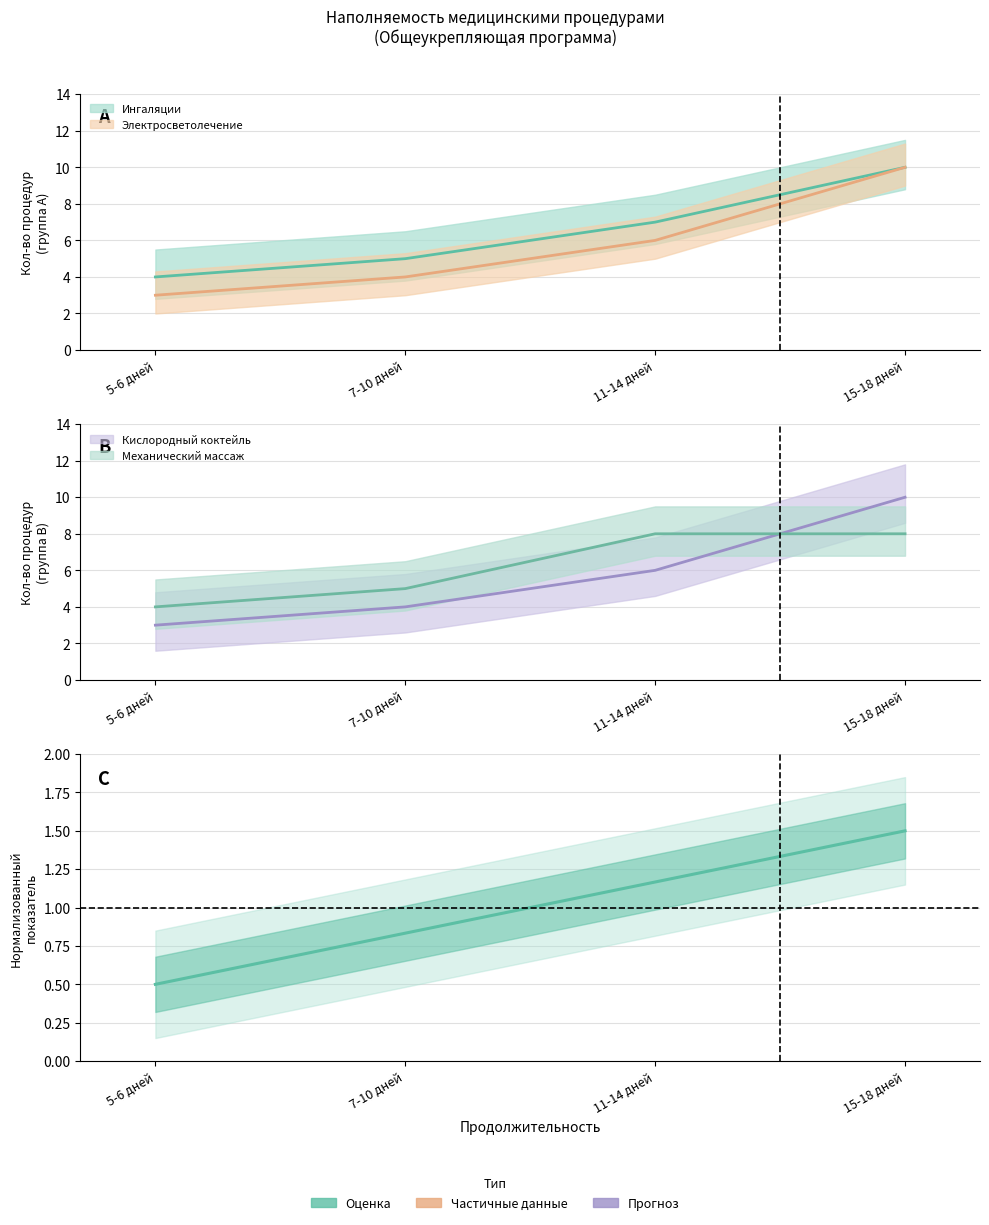

At which label does Ингаляции reach its minimum?

5-6 дней